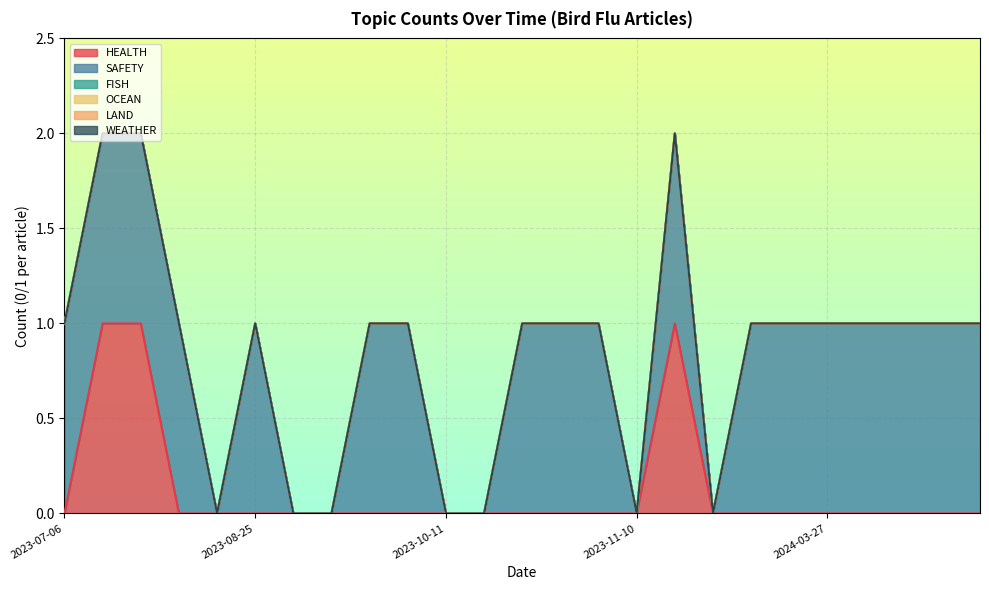

Reading left to right, what are all the values shown in this chart?

HEALTH: 2023-07-06=0	2023-07-14=1	2023-07-14=1	2023-07-15=0	2023-07-17=0	2023-08-25=0	2023-10-01=0	2023-10-05=0	2023-10-09=0	2023-10-09=0	2023-10-11=0	2023-10-13=0	2023-10-23=0	2023-10-23=0	2023-11-03=0	2023-11-10=0	2023-12-05=1	2023-12-08=0	2023-12-13=0	2023-12-14=0	2024-03-27=0	2024-04-24=0	2024-05-31=0	2024-07-09=0	2024-07-31=0
SAFETY: 2023-07-06=1	2023-07-14=1	2023-07-14=1	2023-07-15=1	2023-07-17=0	2023-08-25=1	2023-10-01=0	2023-10-05=0	2023-10-09=1	2023-10-09=1	2023-10-11=0	2023-10-13=0	2023-10-23=1	2023-10-23=1	2023-11-03=1	2023-11-10=0	2023-12-05=1	2023-12-08=0	2023-12-13=1	2023-12-14=1	2024-03-27=1	2024-04-24=1	2024-05-31=1	2024-07-09=1	2024-07-31=1
FISH: 2023-07-06=0	2023-07-14=0	2023-07-14=0	2023-07-15=0	2023-07-17=0	2023-08-25=0	2023-10-01=0	2023-10-05=0	2023-10-09=0	2023-10-09=0	2023-10-11=0	2023-10-13=0	2023-10-23=0	2023-10-23=0	2023-11-03=0	2023-11-10=0	2023-12-05=0	2023-12-08=0	2023-12-13=0	2023-12-14=0	2024-03-27=0	2024-04-24=0	2024-05-31=0	2024-07-09=0	2024-07-31=0
OCEAN: 2023-07-06=0	2023-07-14=0	2023-07-14=0	2023-07-15=0	2023-07-17=0	2023-08-25=0	2023-10-01=0	2023-10-05=0	2023-10-09=0	2023-10-09=0	2023-10-11=0	2023-10-13=0	2023-10-23=0	2023-10-23=0	2023-11-03=0	2023-11-10=0	2023-12-05=0	2023-12-08=0	2023-12-13=0	2023-12-14=0	2024-03-27=0	2024-04-24=0	2024-05-31=0	2024-07-09=0	2024-07-31=0
LAND: 2023-07-06=0	2023-07-14=0	2023-07-14=0	2023-07-15=0	2023-07-17=0	2023-08-25=0	2023-10-01=0	2023-10-05=0	2023-10-09=0	2023-10-09=0	2023-10-11=0	2023-10-13=0	2023-10-23=0	2023-10-23=0	2023-11-03=0	2023-11-10=0	2023-12-05=0	2023-12-08=0	2023-12-13=0	2023-12-14=0	2024-03-27=0	2024-04-24=0	2024-05-31=0	2024-07-09=0	2024-07-31=0
WEATHER: 2023-07-06=0	2023-07-14=0	2023-07-14=0	2023-07-15=0	2023-07-17=0	2023-08-25=0	2023-10-01=0	2023-10-05=0	2023-10-09=0	2023-10-09=0	2023-10-11=0	2023-10-13=0	2023-10-23=0	2023-10-23=0	2023-11-03=0	2023-11-10=0	2023-12-05=0	2023-12-08=0	2023-12-13=0	2023-12-14=0	2024-03-27=0	2024-04-24=0	2024-05-31=0	2024-07-09=0	2024-07-31=0